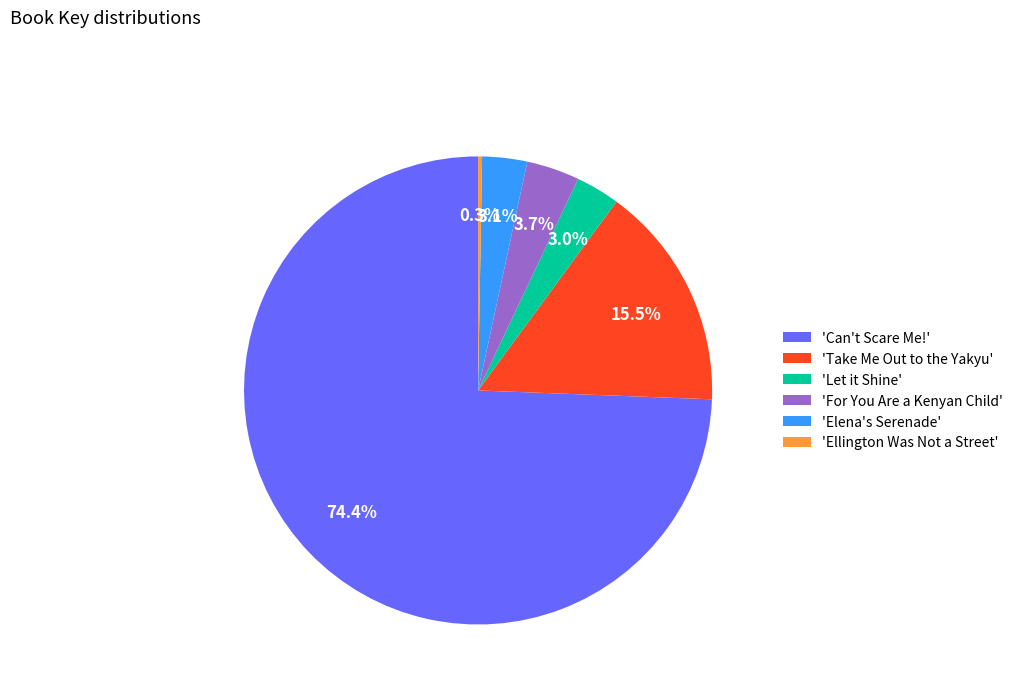

Does 'For You Are a Kenyan Child' account for over 50% of the chart?

No